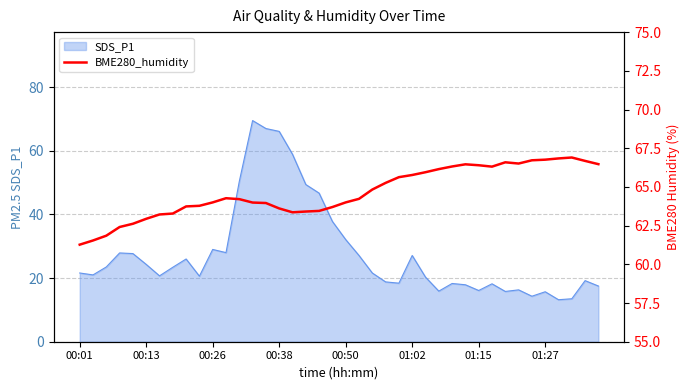

What is the lowest value of the SDS_P1 series?

13.2